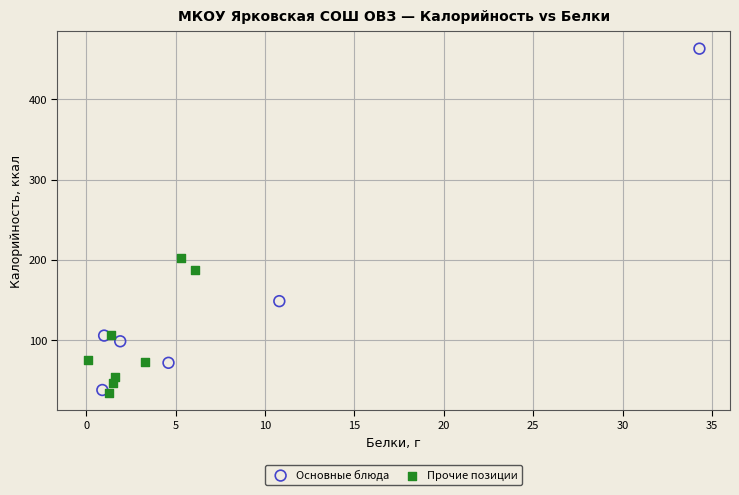

Which series has the widest spread of Y values?

Основные блюда